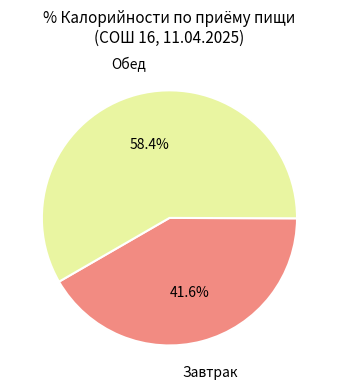

Count the number of slices in the pie.

2